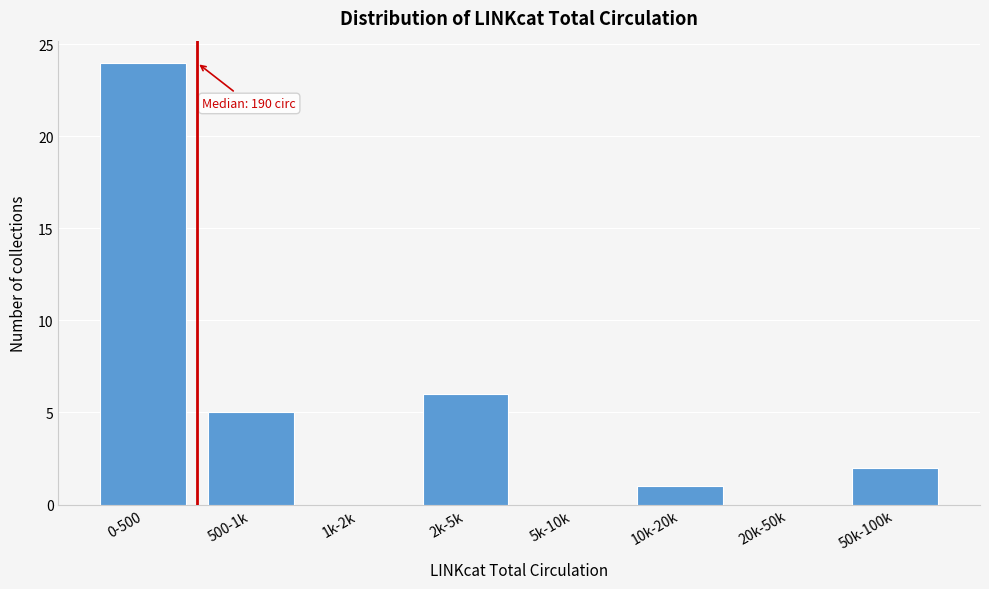

Reading right to left, transcribe all the data shown in this chart.

50k-100k=2	20k-50k=0	10k-20k=1	5k-10k=0	2k-5k=6	1k-2k=0	500-1k=5	0-500=24